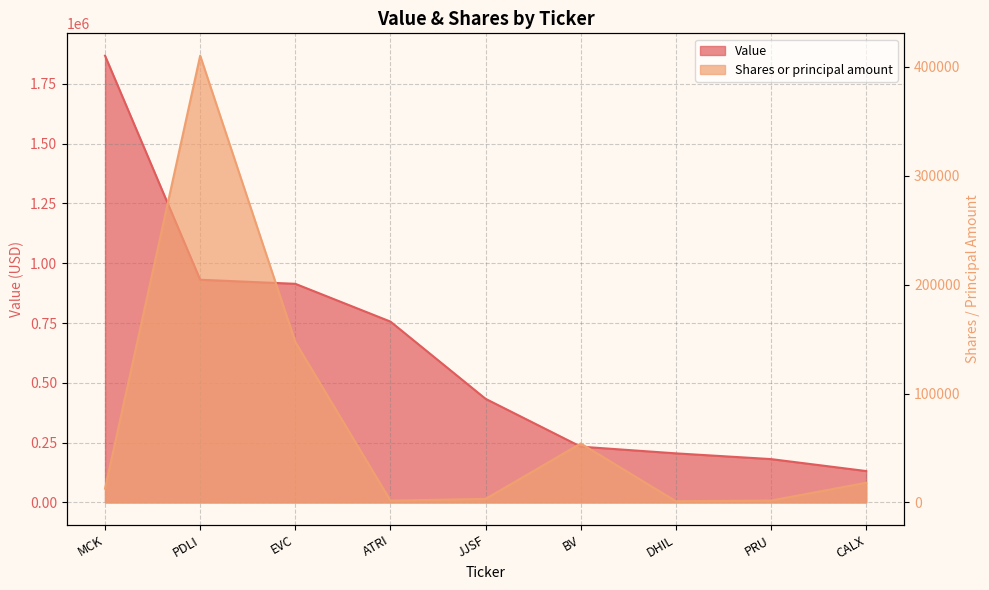

What are all the series names shown in the legend?

Value, Shares or principal amount